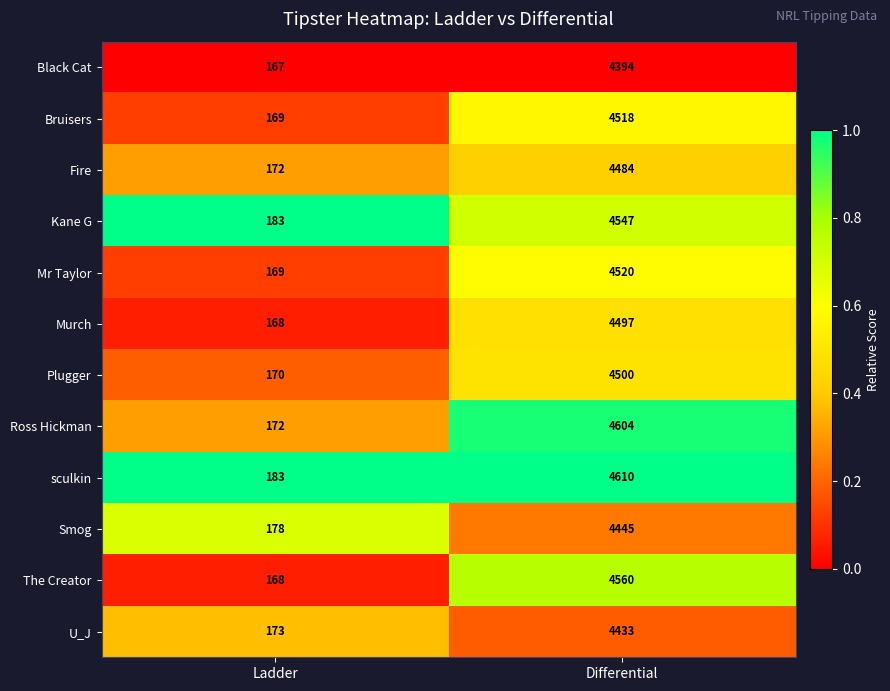

What is the spread (max minus min) of values at Differential?

216